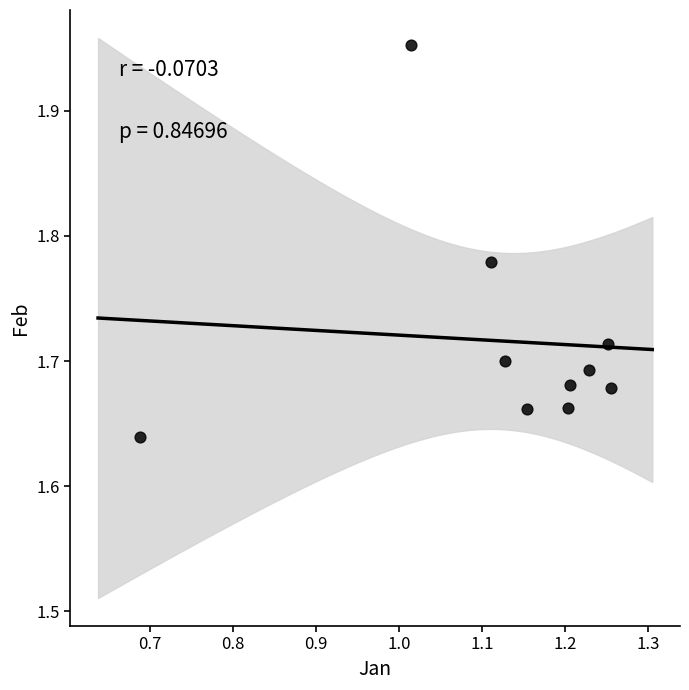

What is the range of X values (max minus min)?

0.6